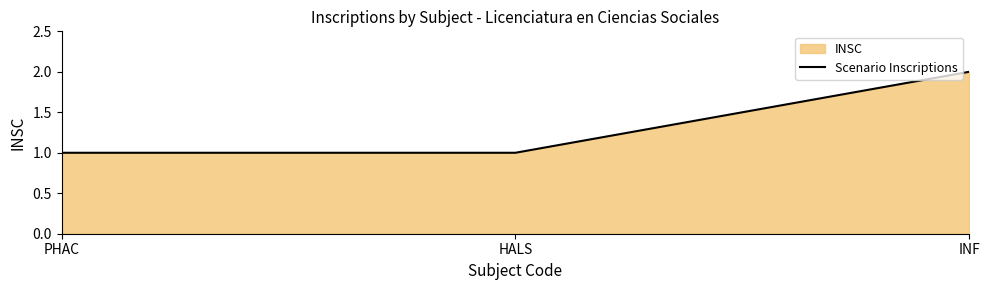

Reading left to right, transcribe all the data shown in this chart.

1	1	2